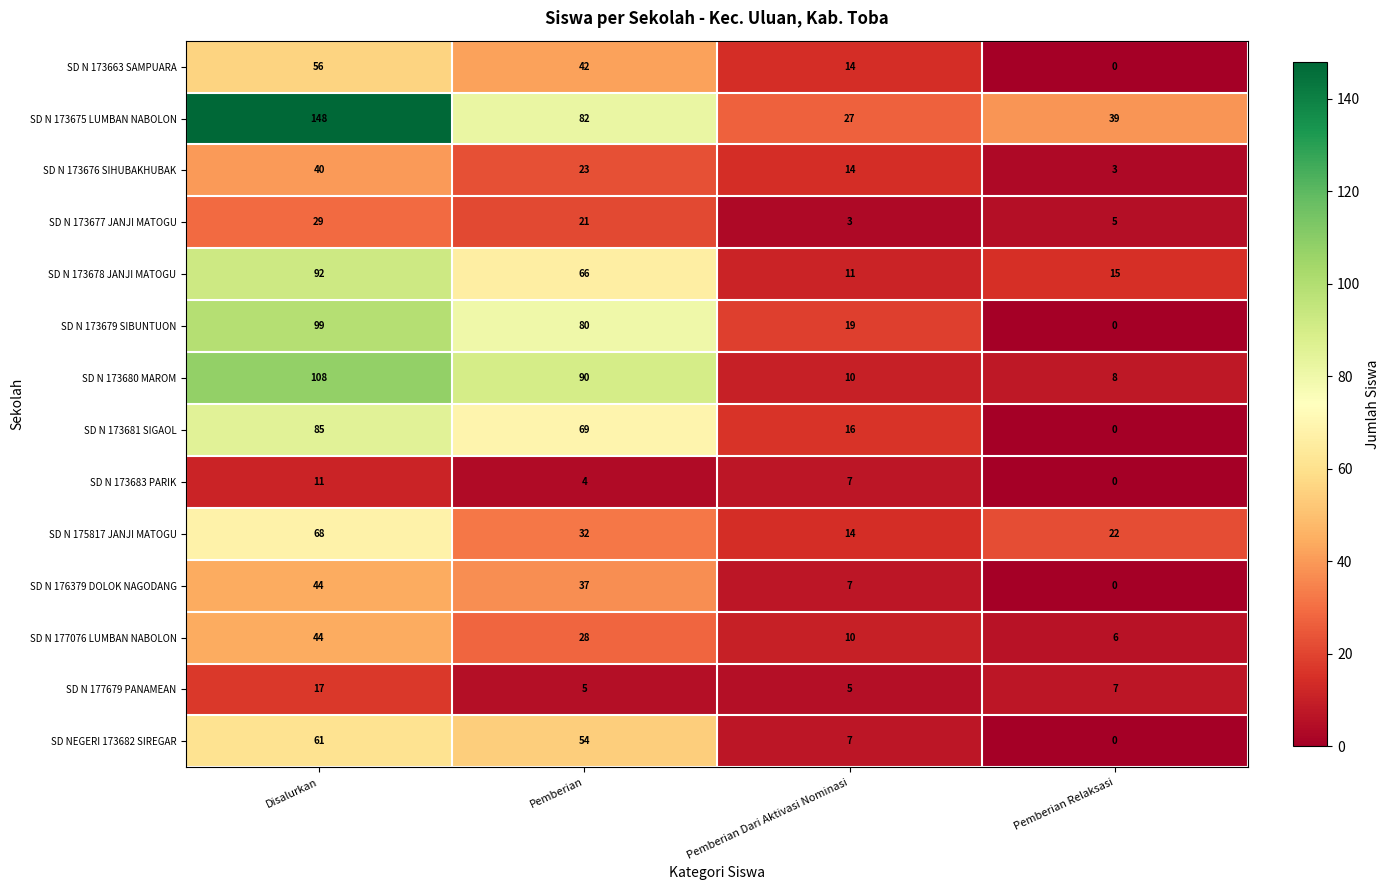

What is the approximate value of SD N 173679 SIBUNTUON at Disalurkan, to the nearest 10?

100